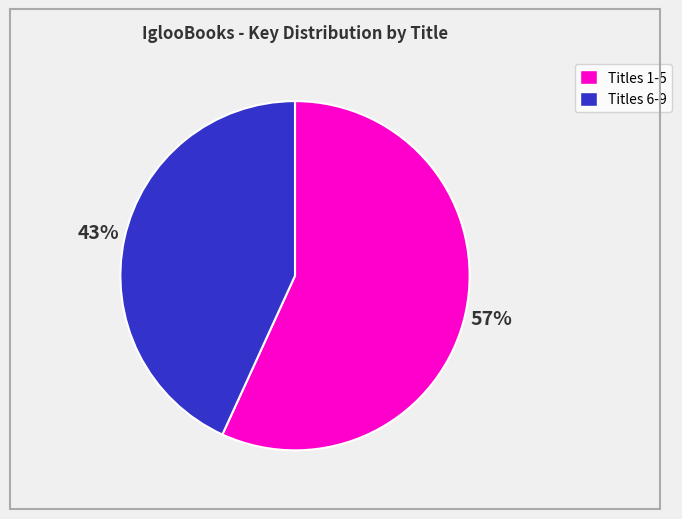

To the nearest percent, what is the difference between the largest and smallest slice percentages?

14%